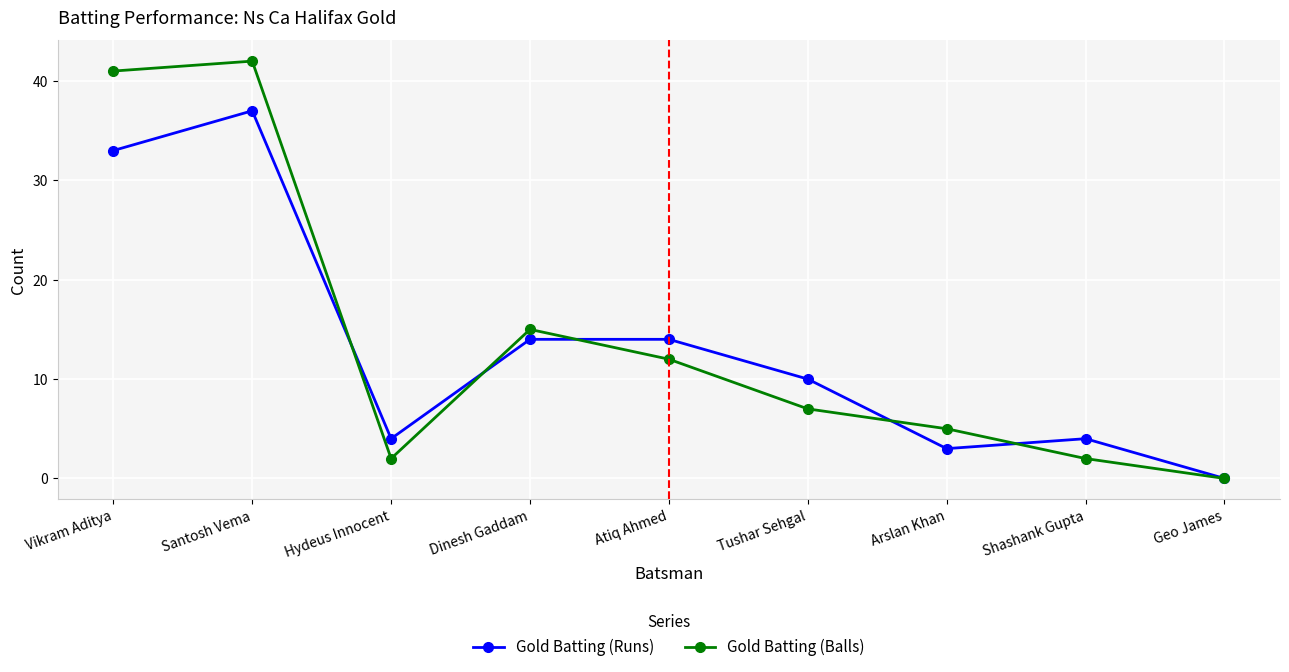

How many positive values does the Gold Batting (Runs) series have?

8